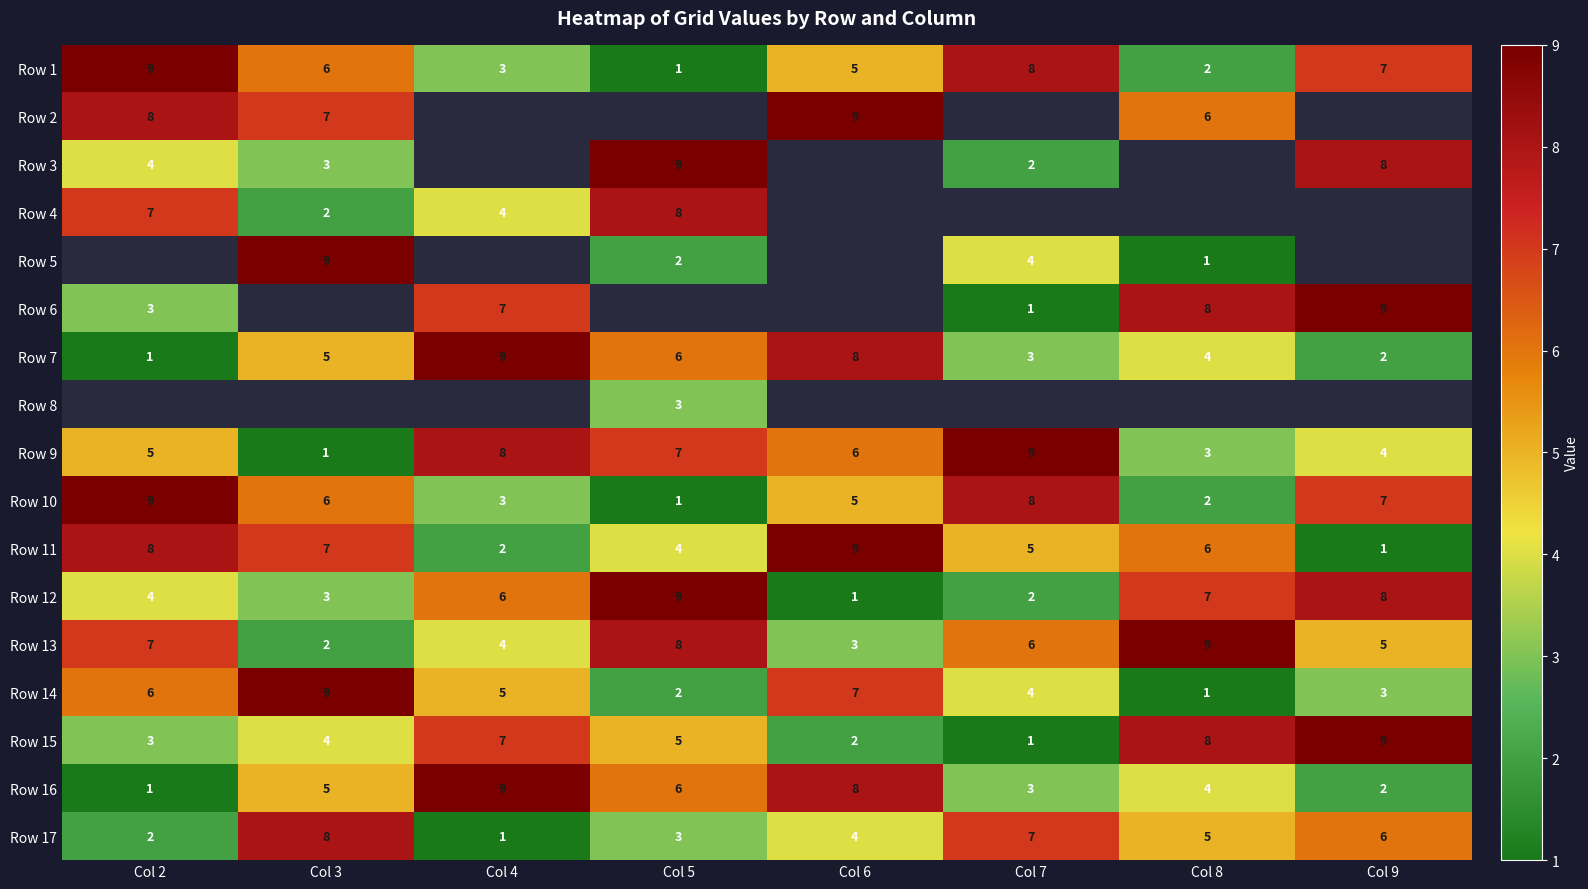

Is it true that Row 11 equals 1.0 at Col 4?

False